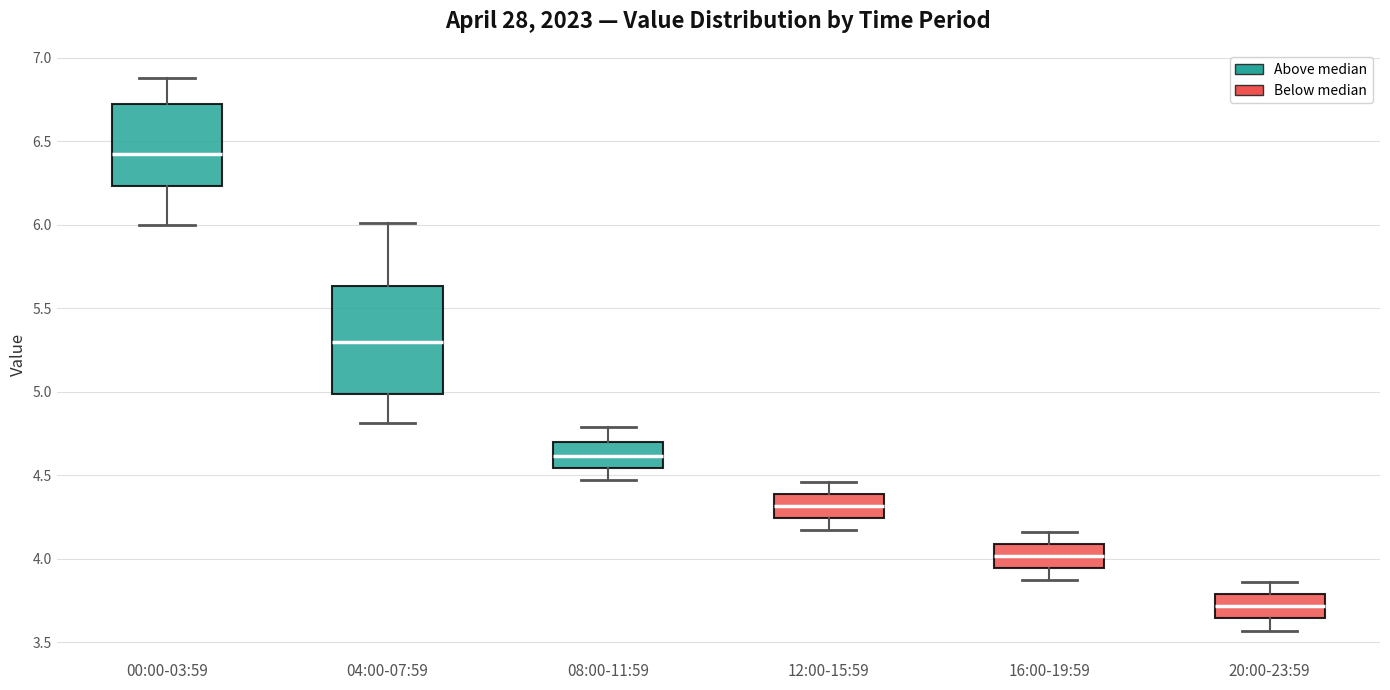

Where is the lower edge of the box for 04:00-07:59 on the y-axis? The values are not printed on the chart, so give them approximately, as read against the axis.

5.00